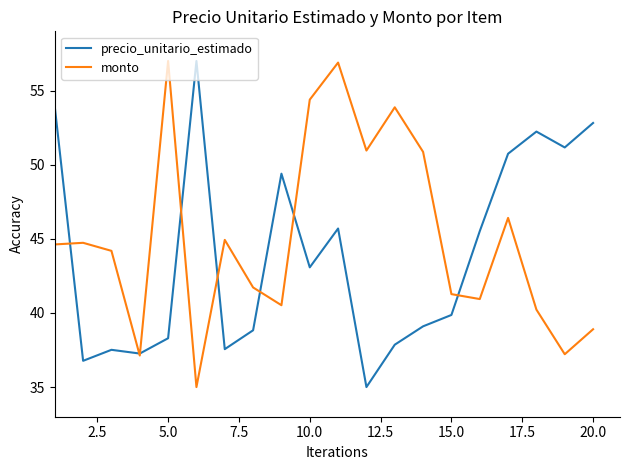

What are all the series names shown in the legend?

precio_unitario_estimado, monto